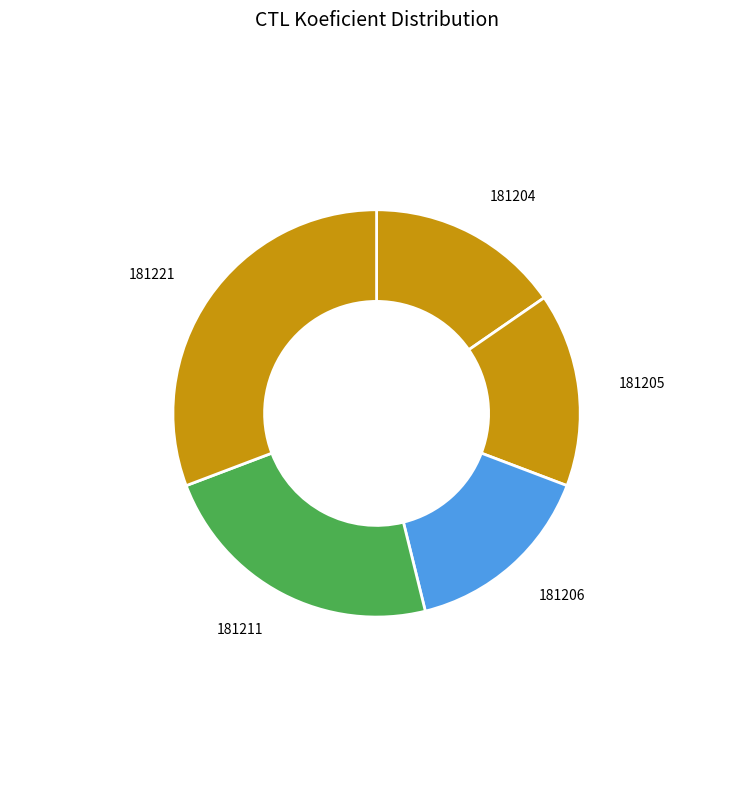

Count the number of slices in the pie.

5